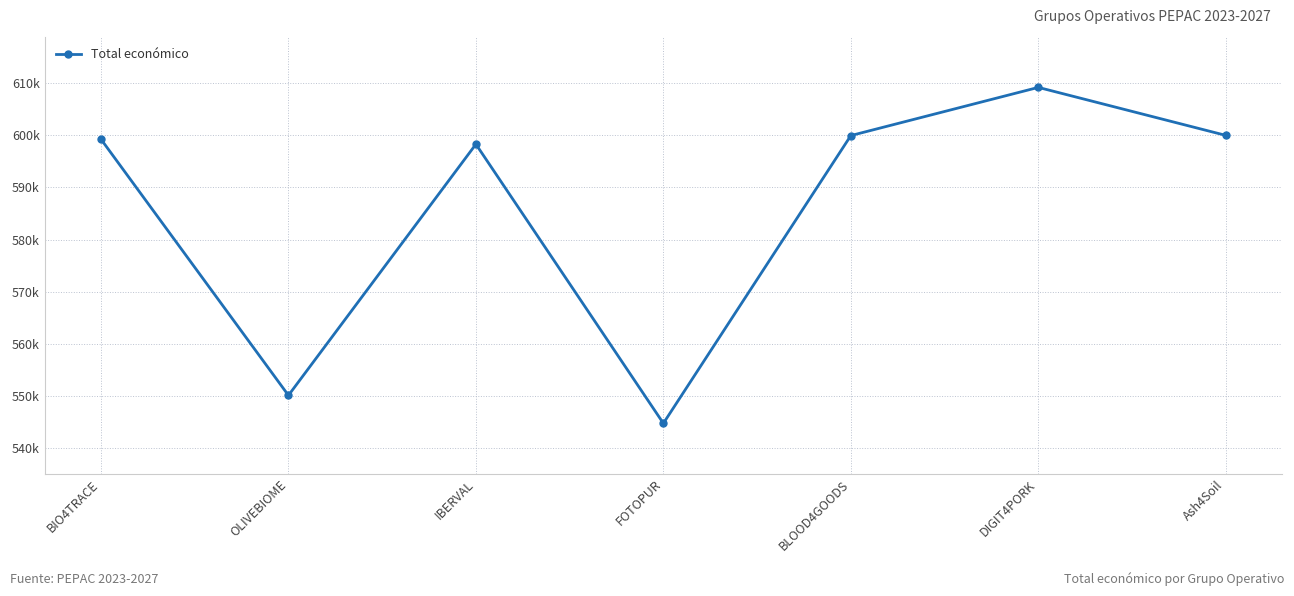

What is the change in value from OLIVEBIOME to Ash4Soil?

+49889